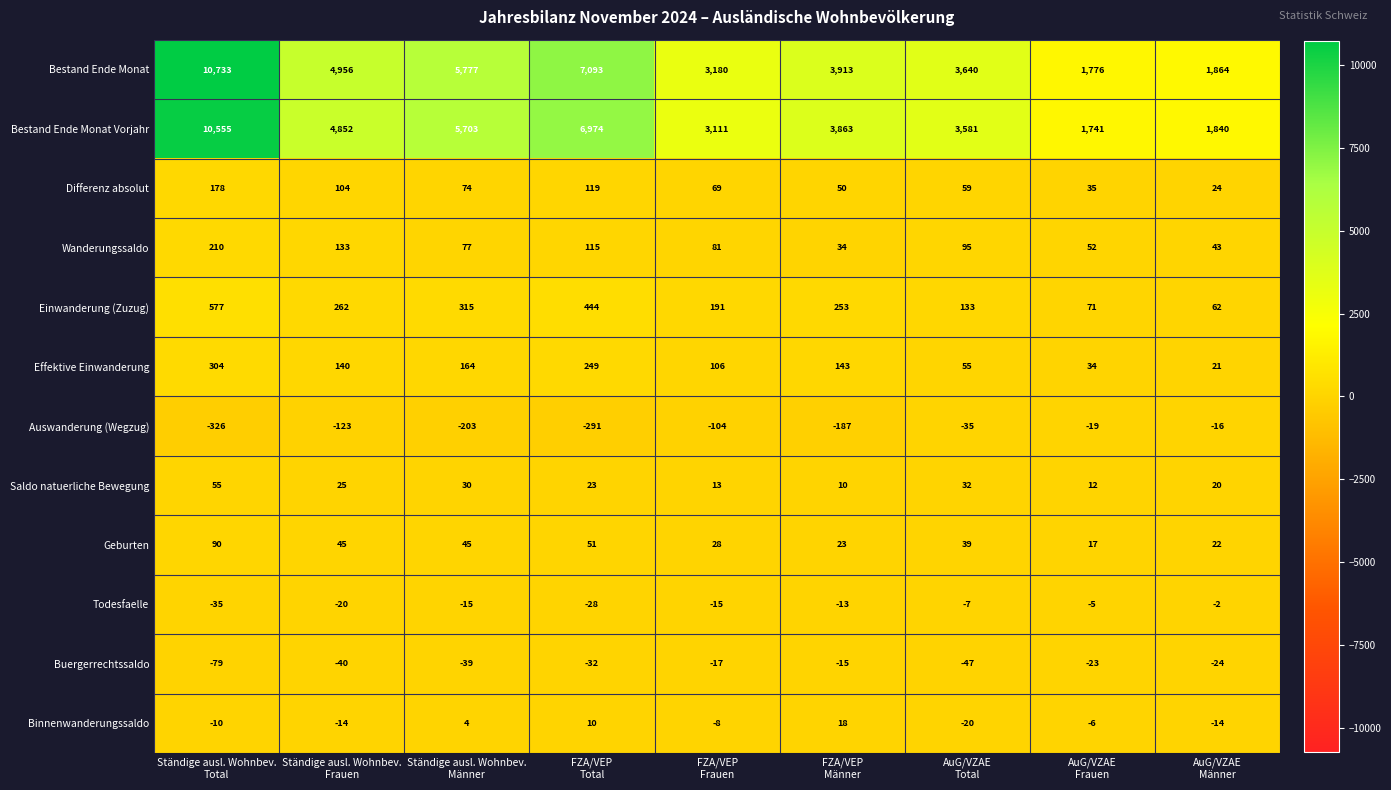

What is the maximum value shown in the chart?

10733